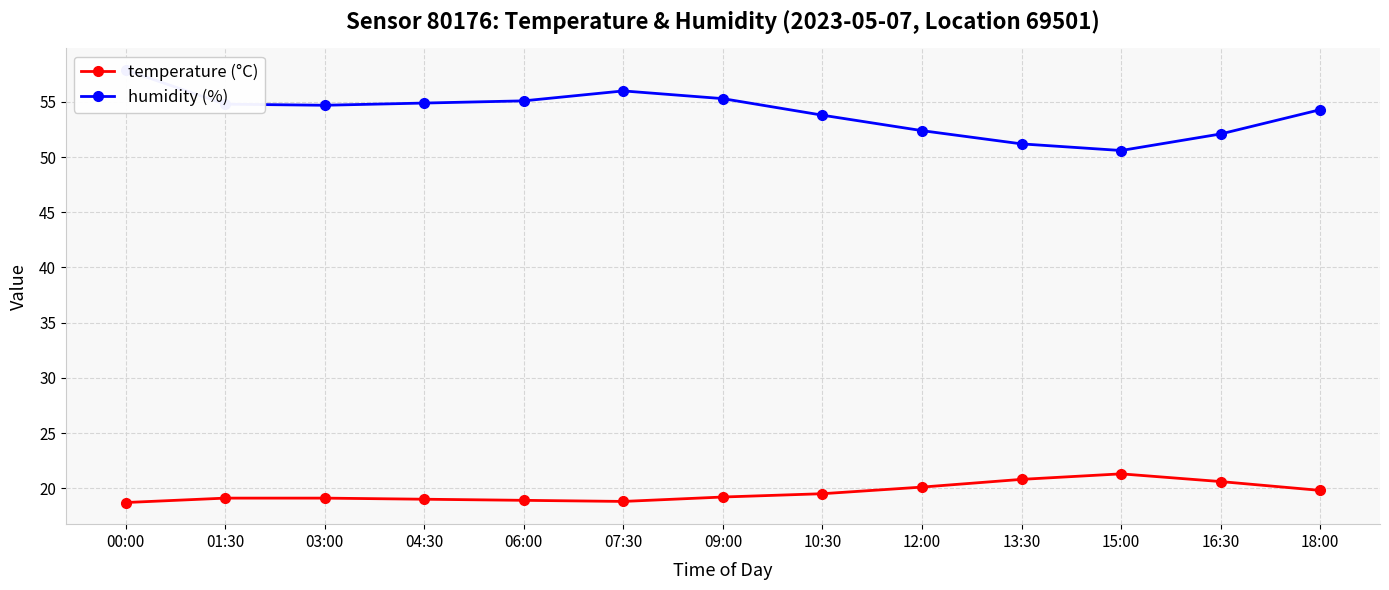

What is the maximum value shown in the chart?

57.9